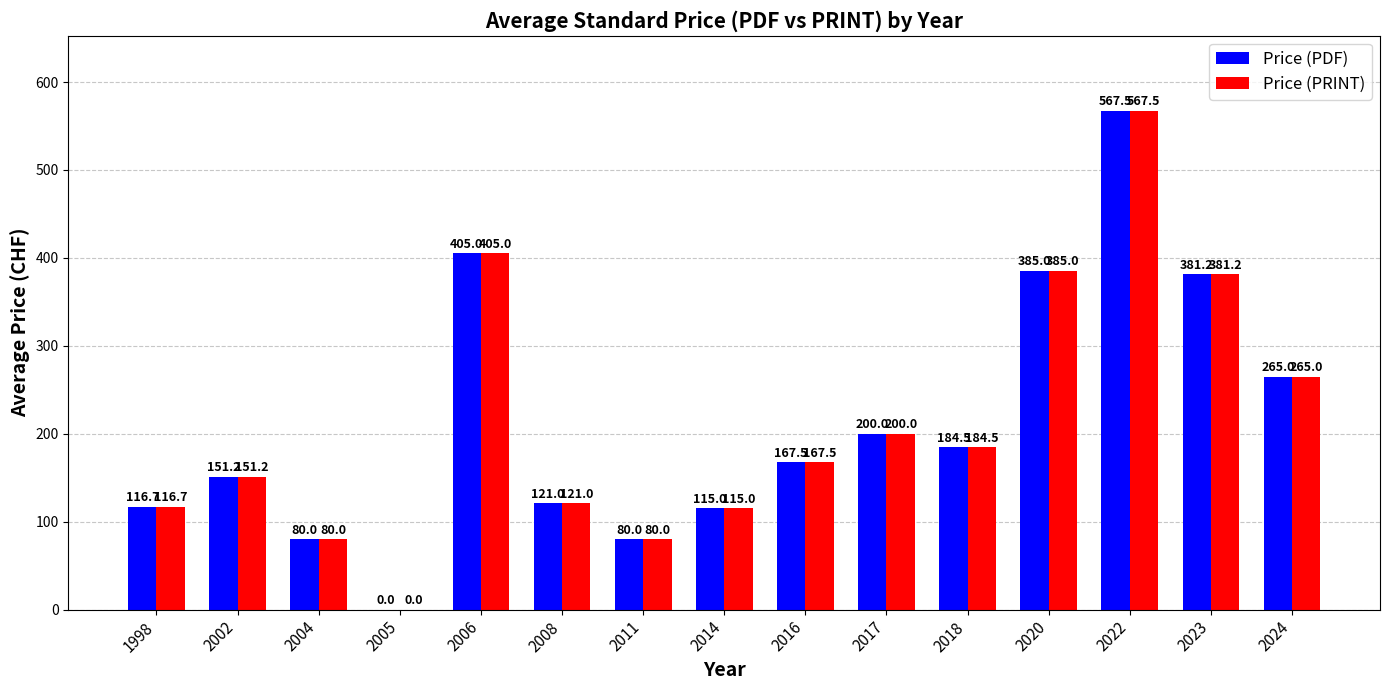

What value does the Price (PDF) series have at 2017?

200.0